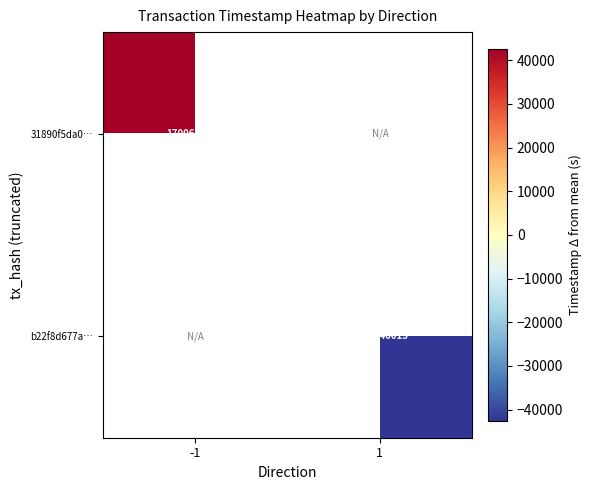

The b22f8d677a… series shows 2503110258.6 at 1. True or false?

False